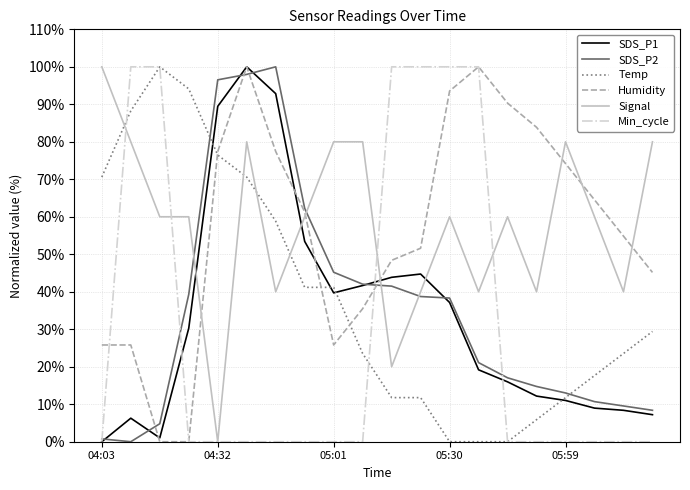

What is the highest value of the SDS_P2 series?

100.0